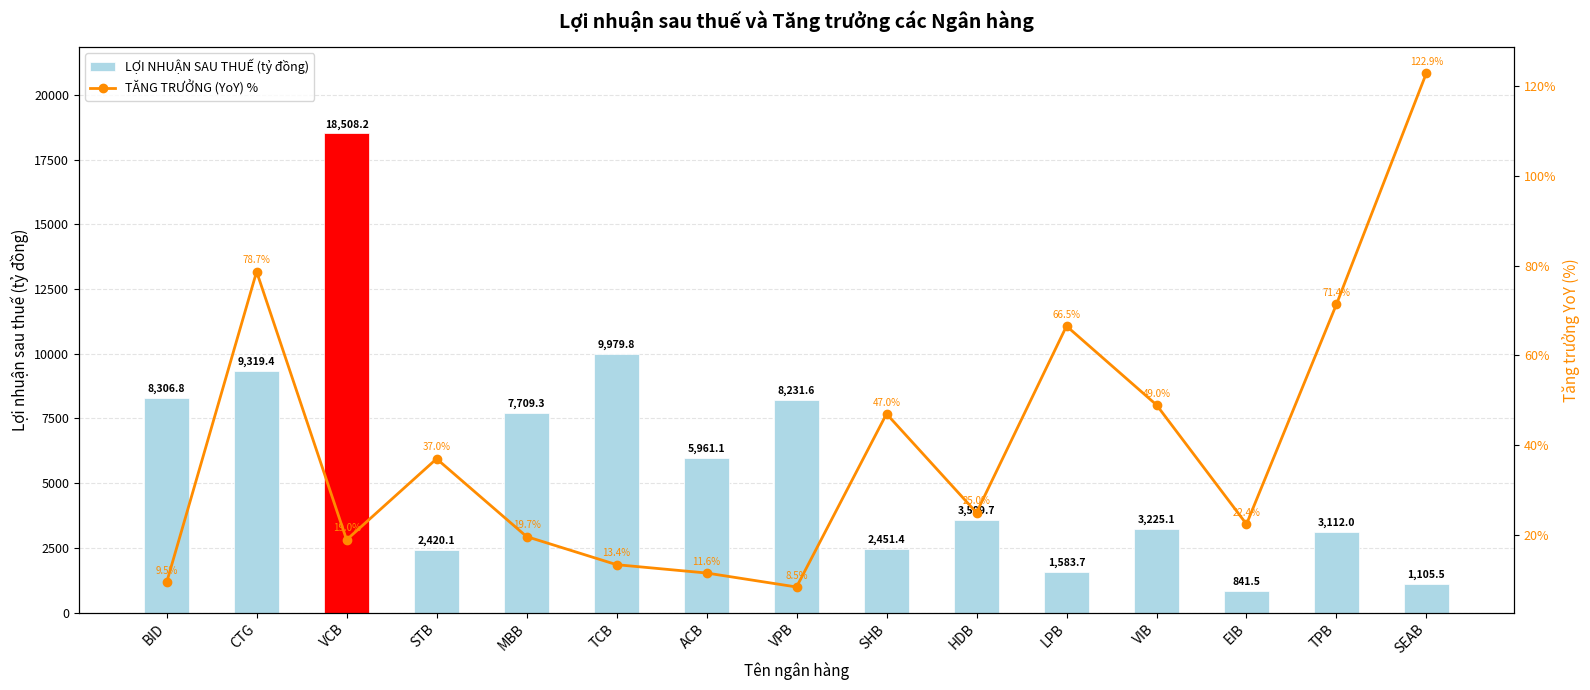

What is the minimum value for TĂNG TRƯỞNG (YoY) %?

8.5